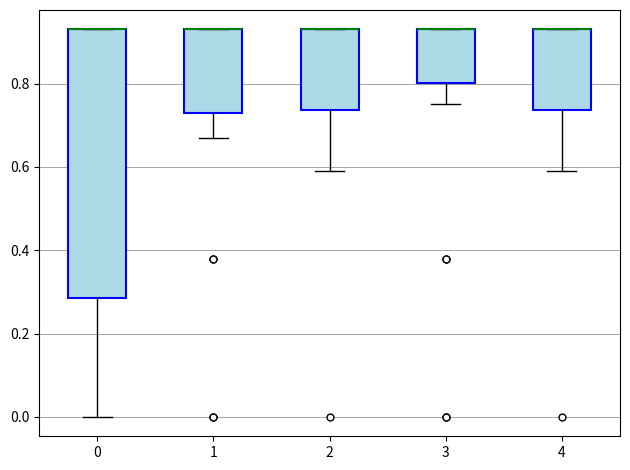

Reading left to right, transcribe this box plot: for each box, give where its median line is, the range the box spans, and where its two whiskers end, as read against the y-axis. The values are not printed on the chart, so give them approximately, as read against the axis.

0: median 0.94 (drawn on the box's upper edge), box 0.28 to 0.94, whiskers 0.00 to 0.94
1: median 0.94 (drawn on the box's upper edge), box 0.74 to 0.94, whiskers 0.68 to 0.94
2: median 0.94 (drawn on the box's upper edge), box 0.74 to 0.94, whiskers 0.60 to 0.94
3: median 0.94 (drawn on the box's upper edge), box 0.80 to 0.94, whiskers 0.76 to 0.94
4: median 0.94 (drawn on the box's upper edge), box 0.74 to 0.94, whiskers 0.60 to 0.94